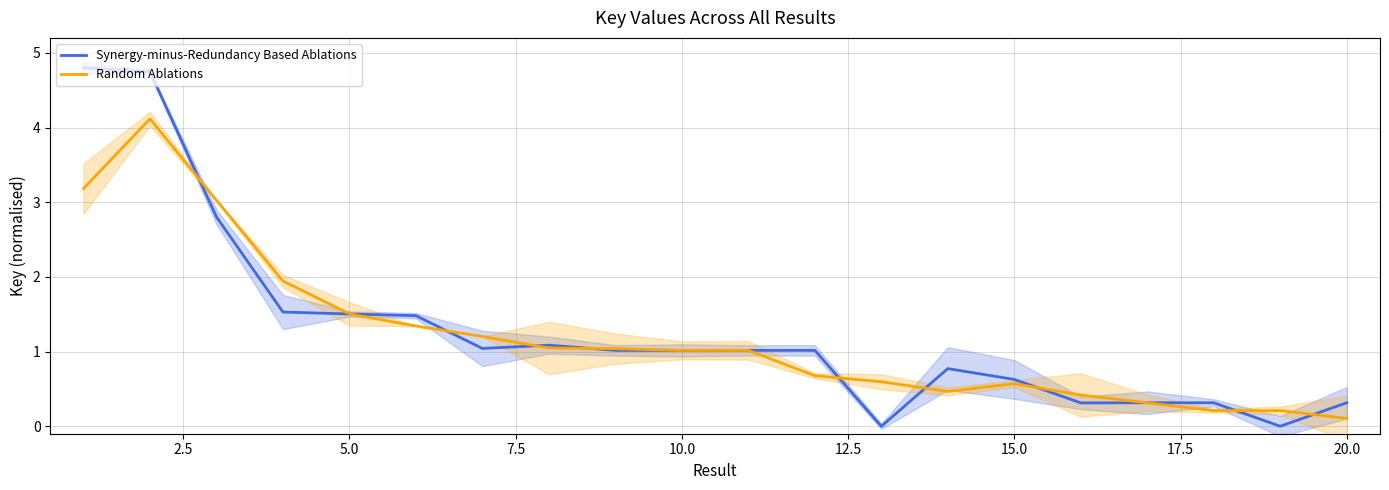

What is the sum of all Random Ablations values?

24.0